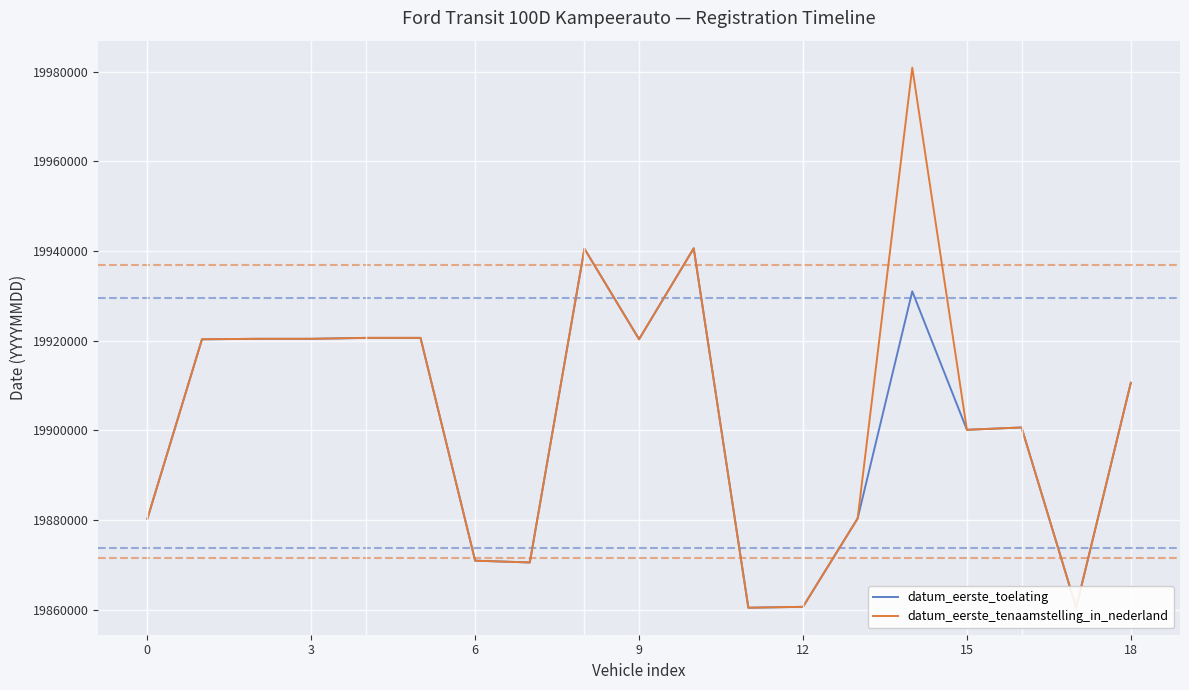

What is the greatest value displayed?

19980922